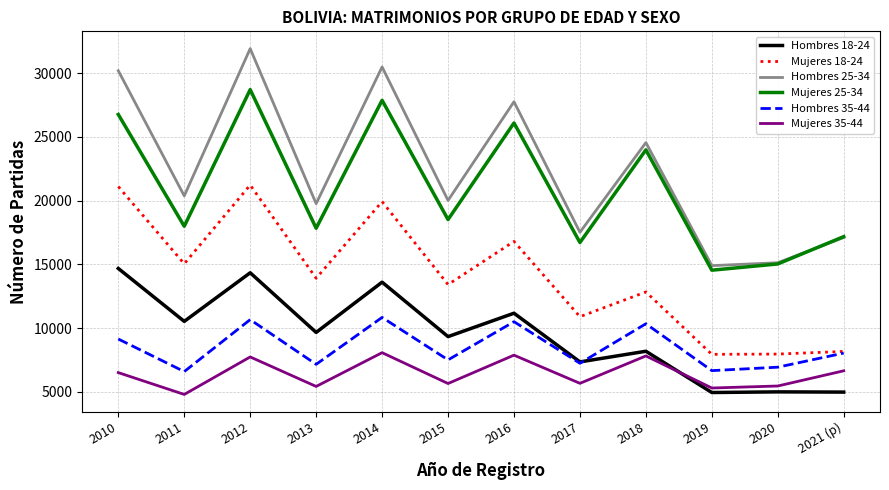

Is this an area chart (filled region under the line)?

No